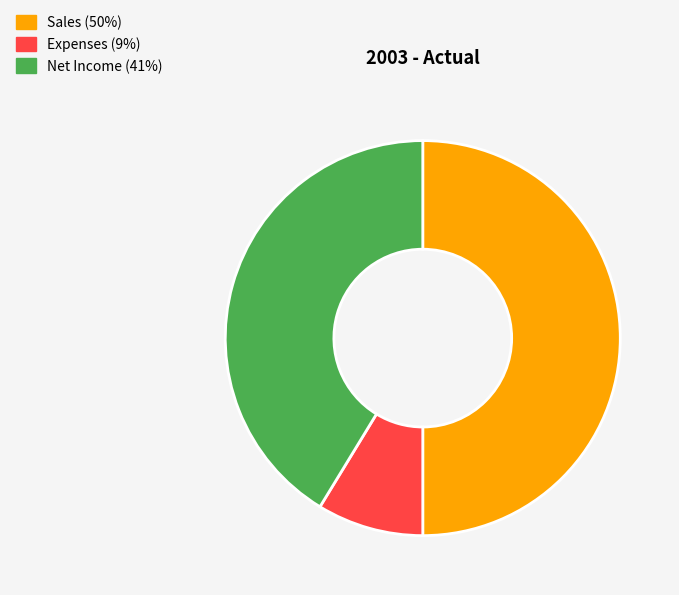

The Sales slice represents 63% of the pie. True or false?

False